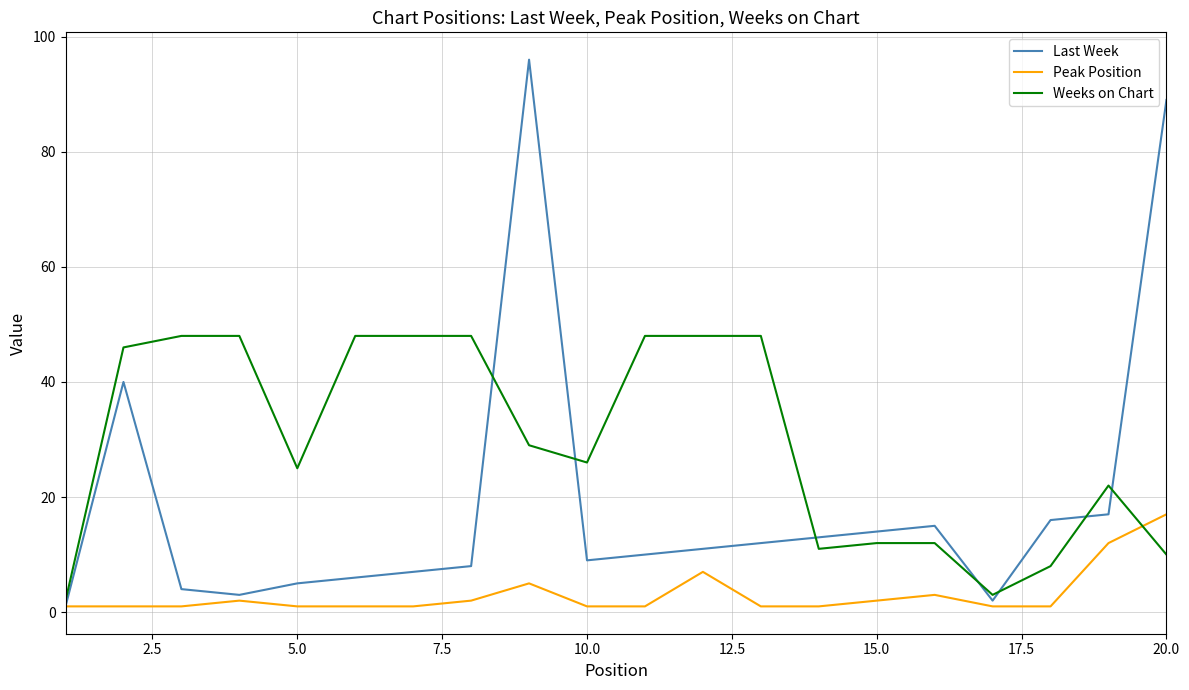

What is the greatest value displayed?

96